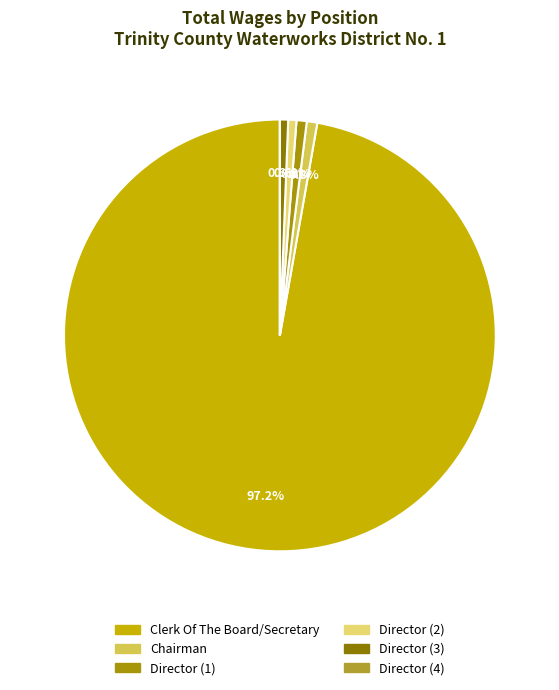

Which category has the smallest portion of the pie?

Director